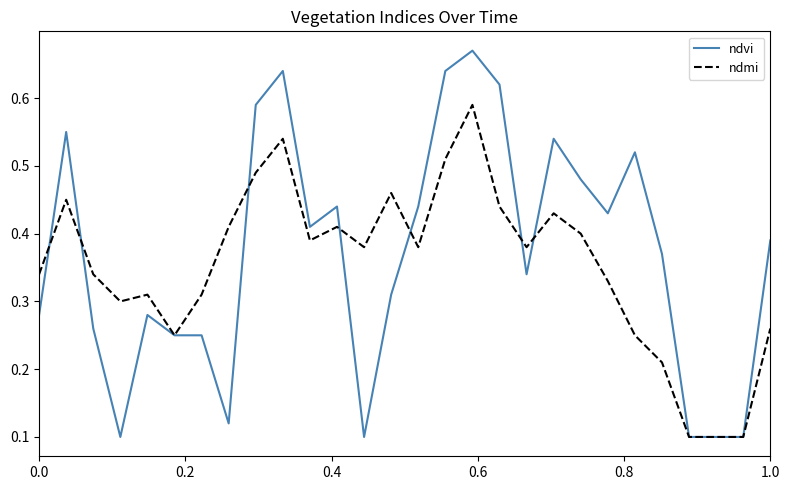

Which series has the widest spread of values?

ndvi